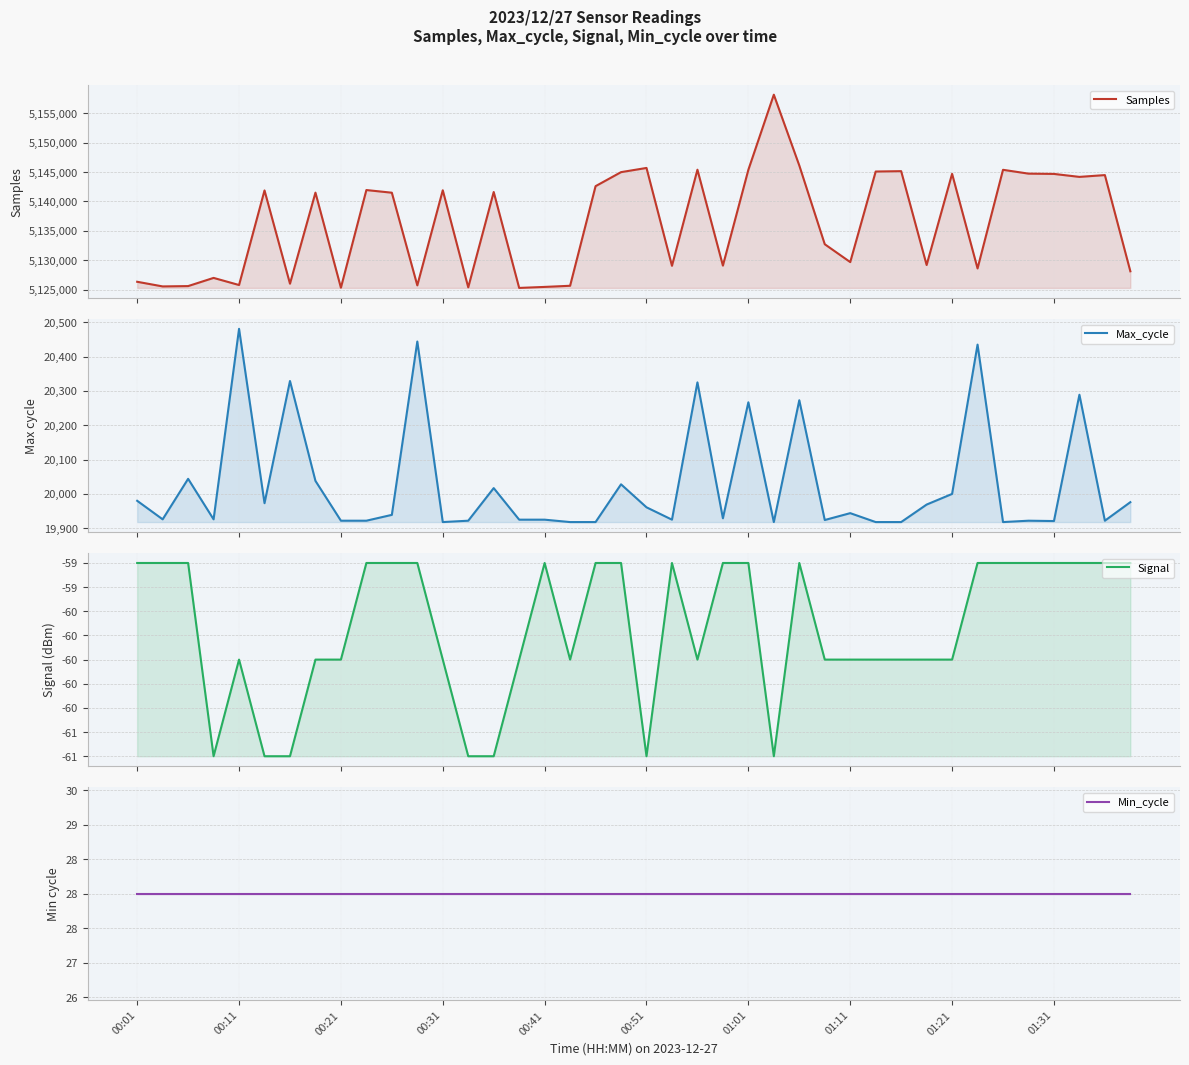

What is the difference between the second highest and minimum values in the Max_cycle series?

526